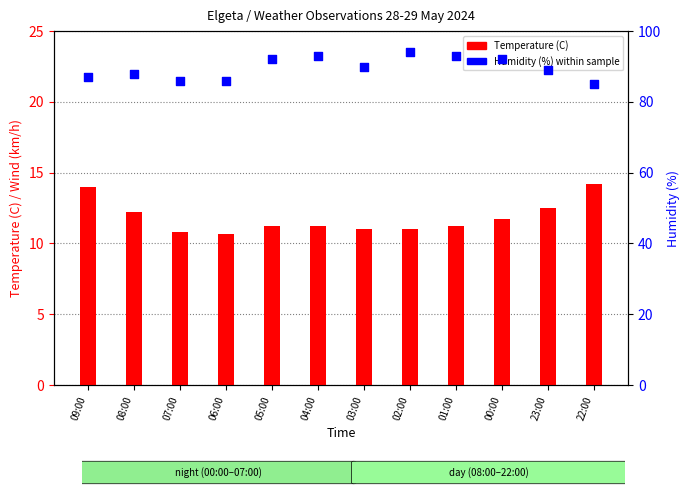

Which series reaches the maximum Y coordinate?

Humidity (%)